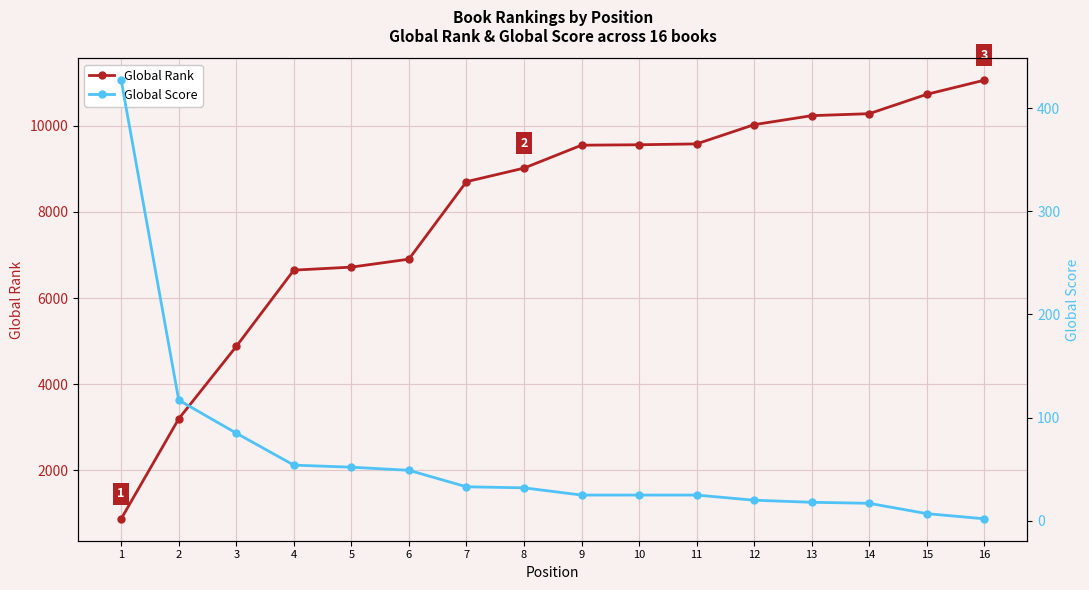

What is the sum of the Global Rank values at 2 and 5?

9914